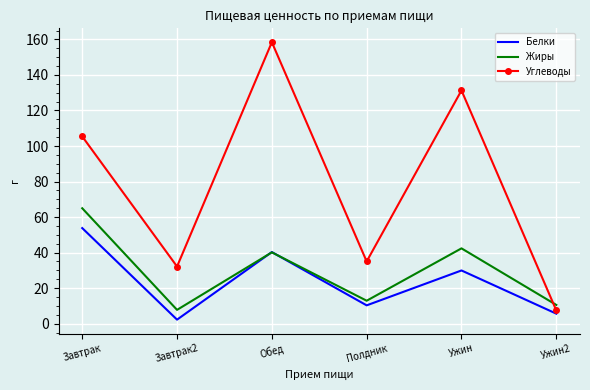

At which category is the sum across all series the highest?

Обед